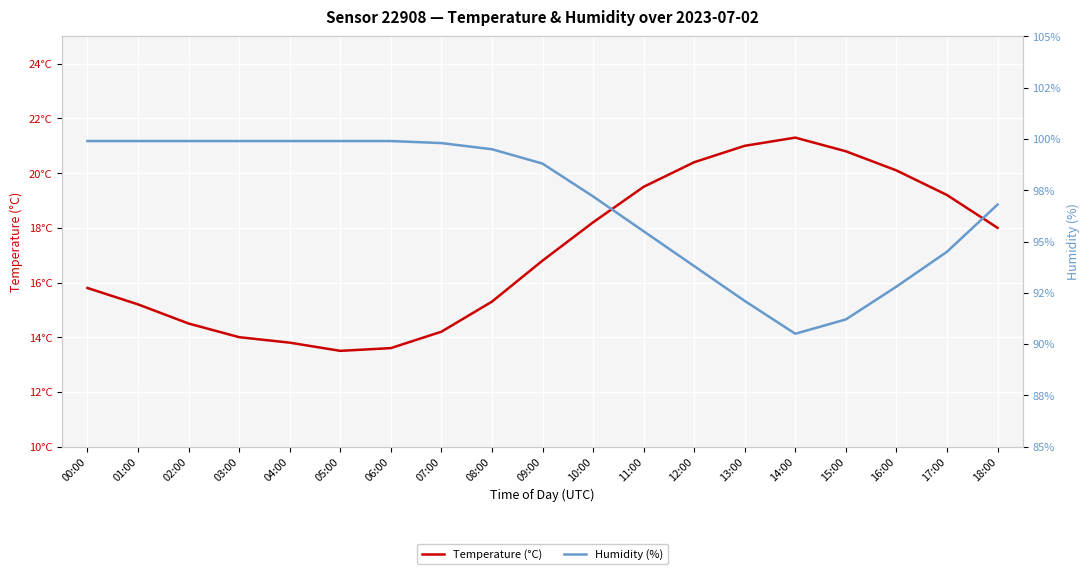

True or false: Humidity (%) has more than 2 points higher than both neighbors.

False